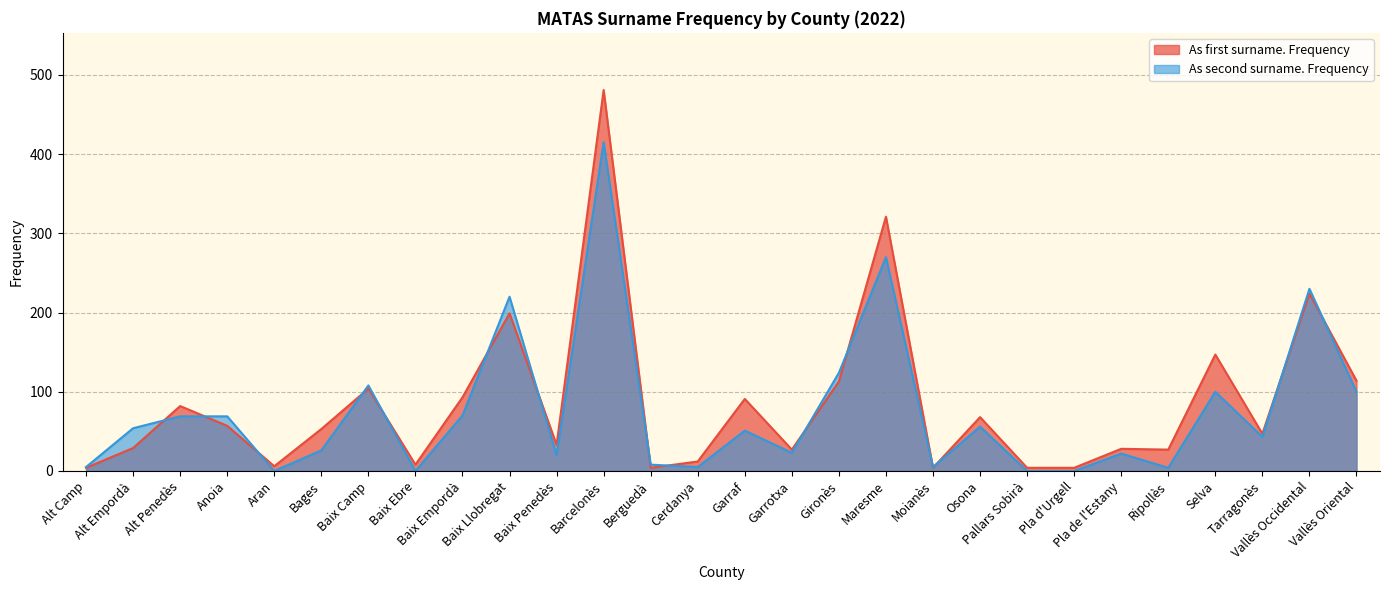

Between Pallars Sobirà and Baix Empordà, which is larger?

Baix Empordà